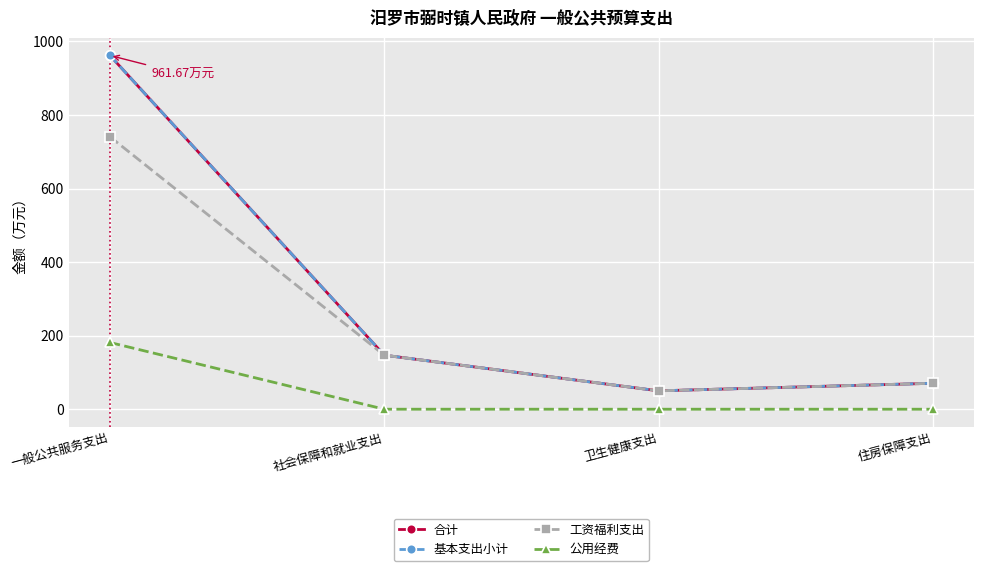

What is the difference between the highest and lowest values at 一般公共服务支出?

780.3